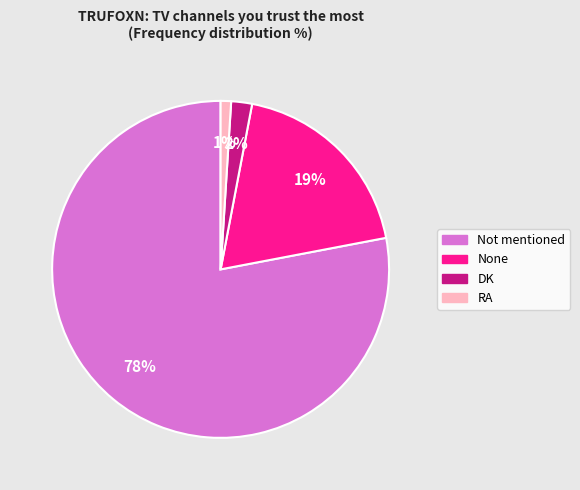

Is there a majority slice in this chart?

Yes